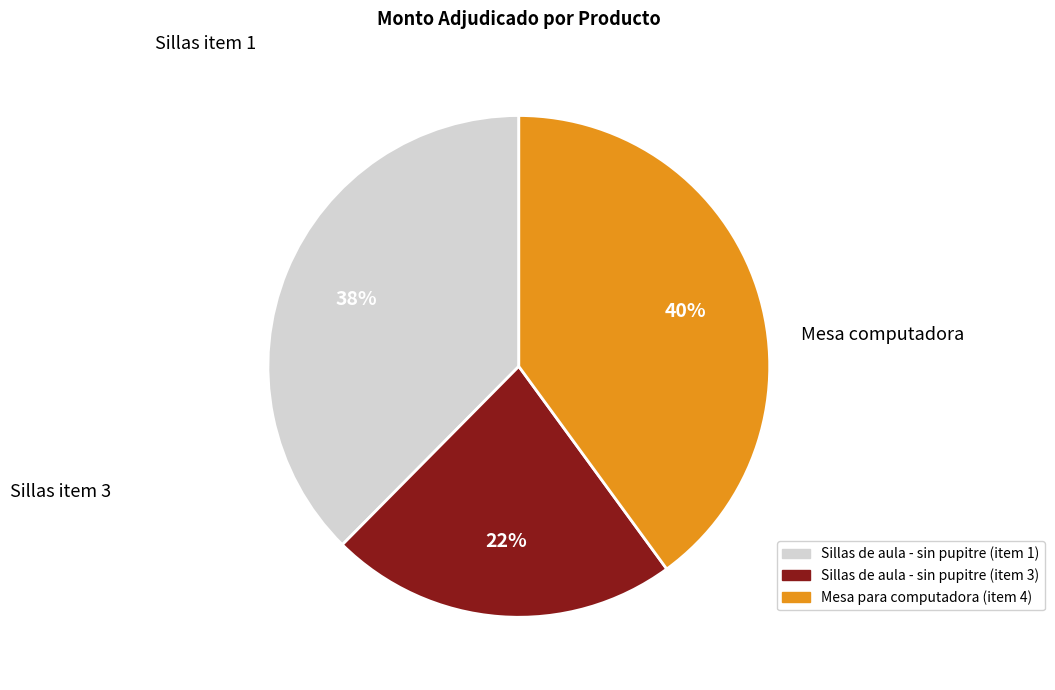

Is the sum of Sillas de aula - sin pupitre (item 3) and Sillas de aula - sin pupitre (item 1) greater than half?

Yes